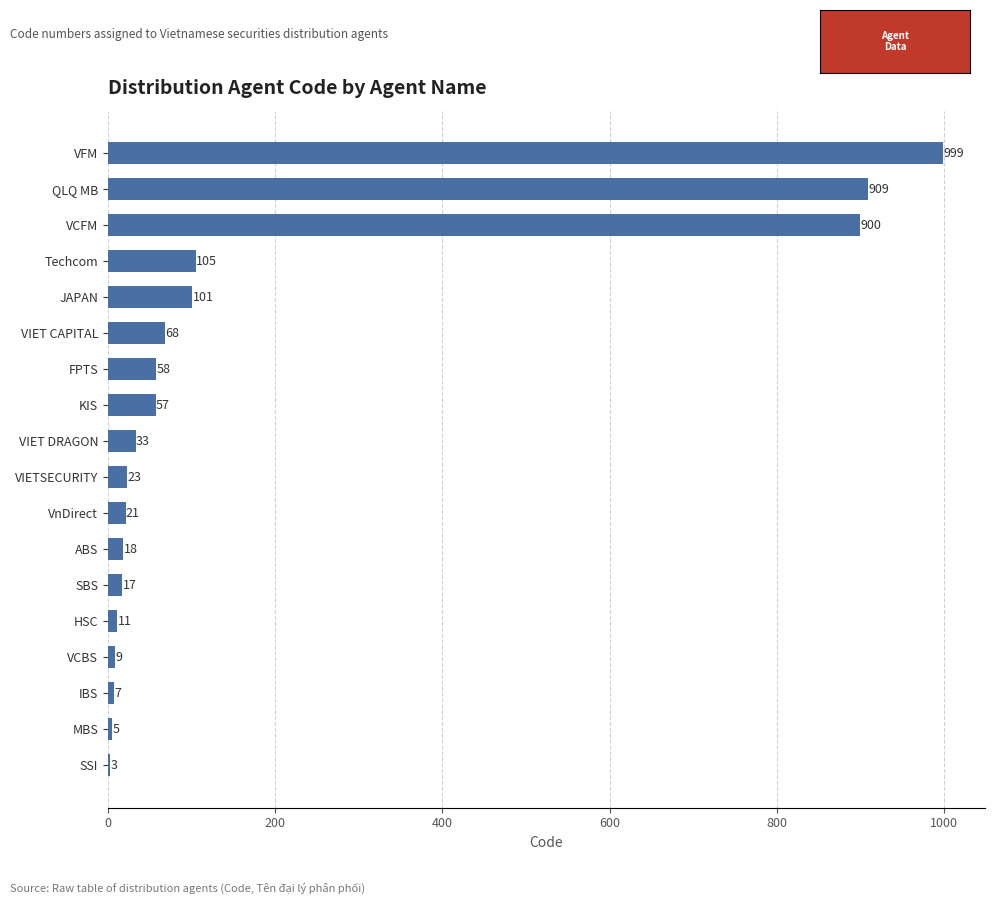

Reading bottom to top, what are all the values shown in this chart?

SSI=3	MBS=5	IBS=7	VCBS=9	HSC=11	SBS=17	ABS=18	VnDirect=21	VIETSECURITY=23	VIET DRAGON=33	KIS=57	FPTS=58	VIET CAPITAL=68	JAPAN=101	Techcom=105	VCFM=900	QLQ MB=909	VFM=999